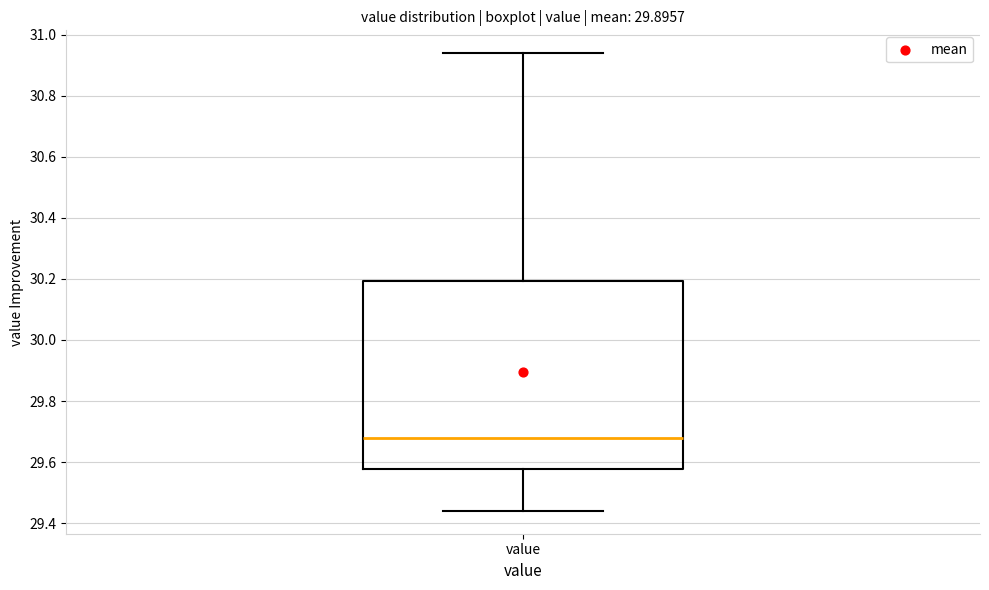

Where does the upper whisker of the box for value end on the y-axis? The values are not printed on the chart, so give them approximately, as read against the axis.

30.94